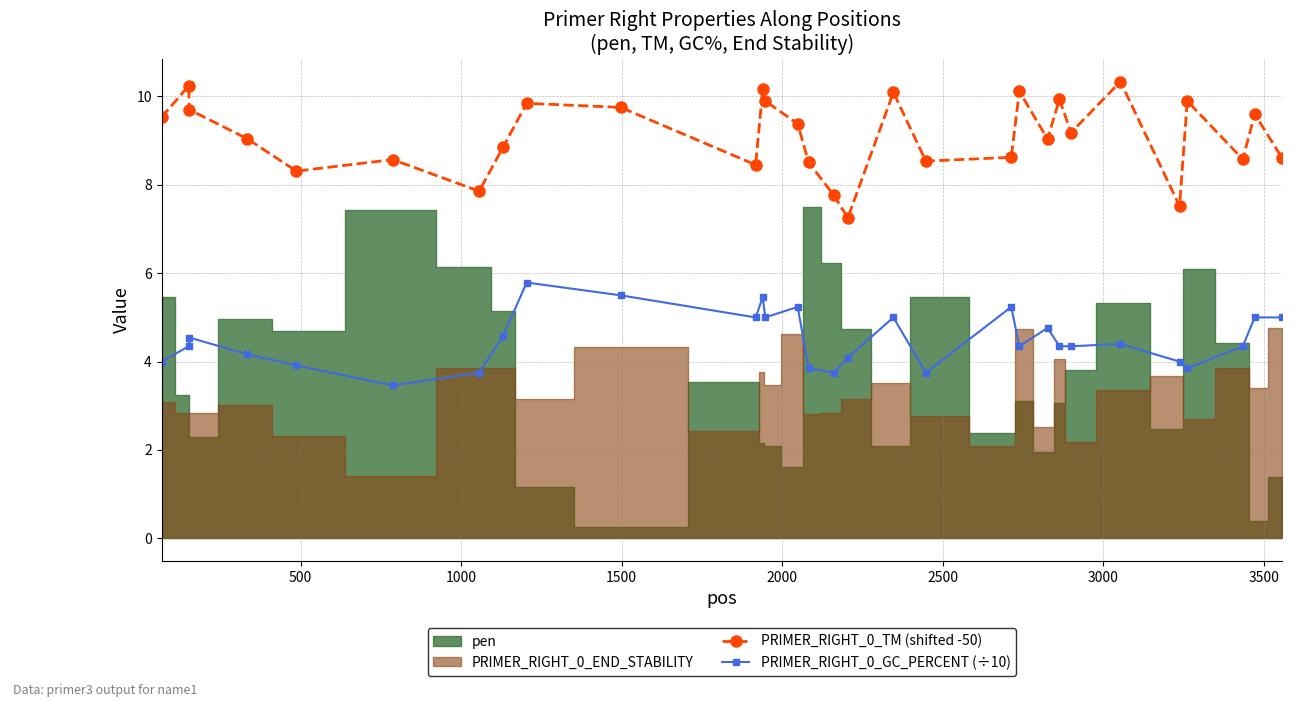

In PRIMER_RIGHT_0_TM (shifted -50), how many points are higher than both neighbors (excluding endpoints)?

10